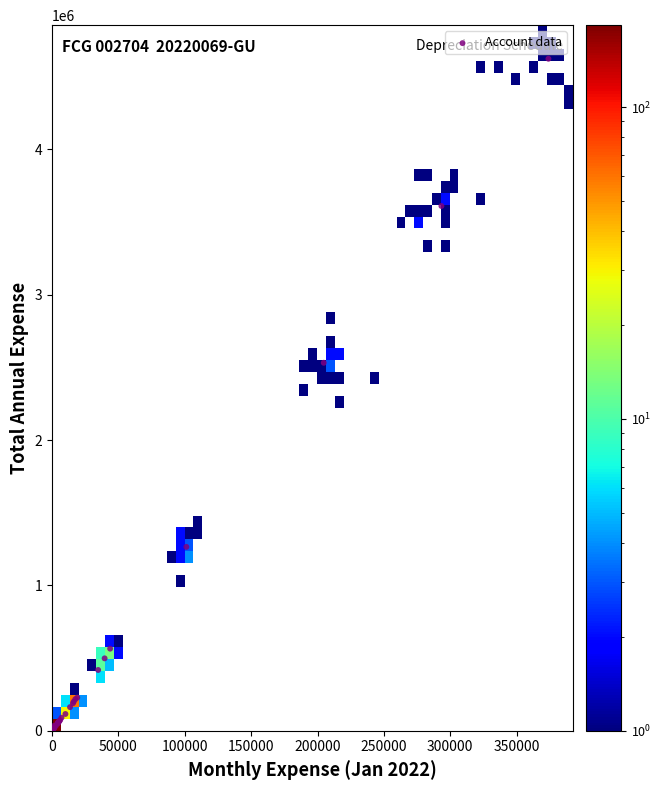

What Y value in the scatter plot is closest to 2314637?

2531669.4